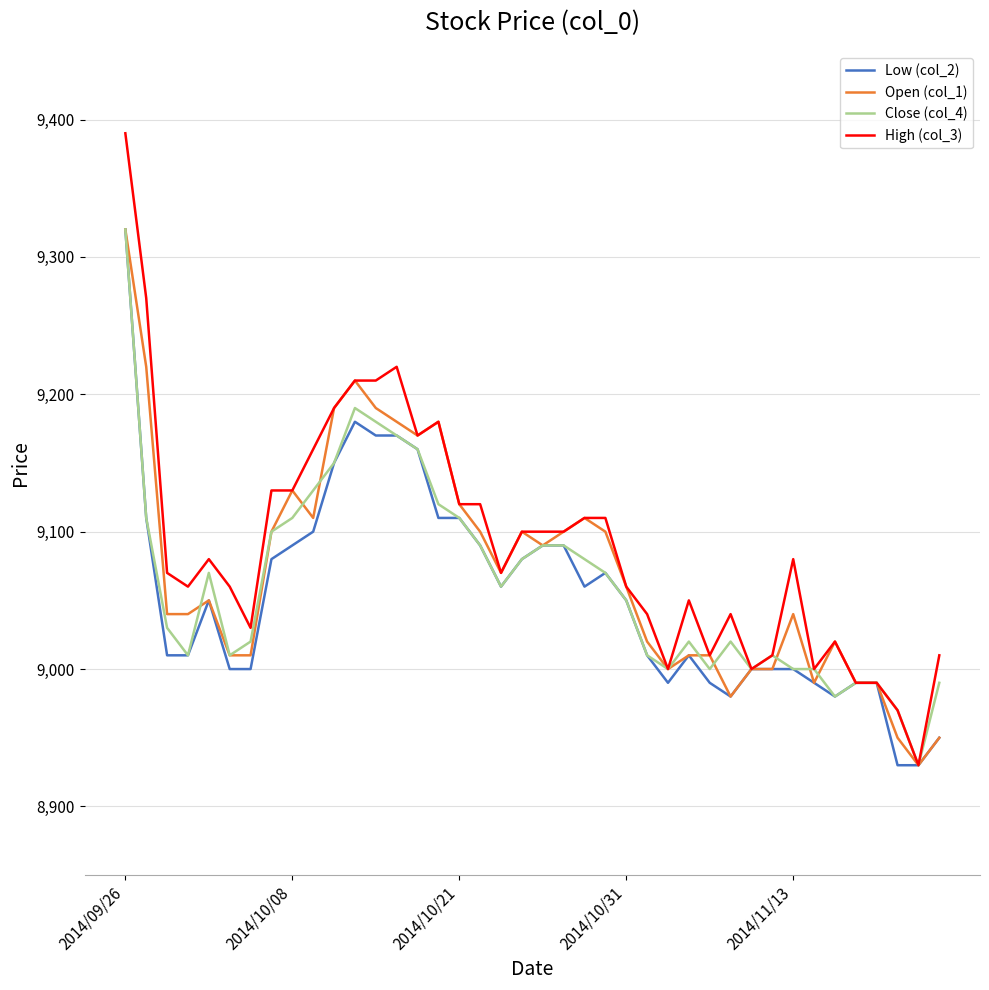

What are all the series names shown in the legend?

Low (col_2), Open (col_1), Close (col_4), High (col_3)